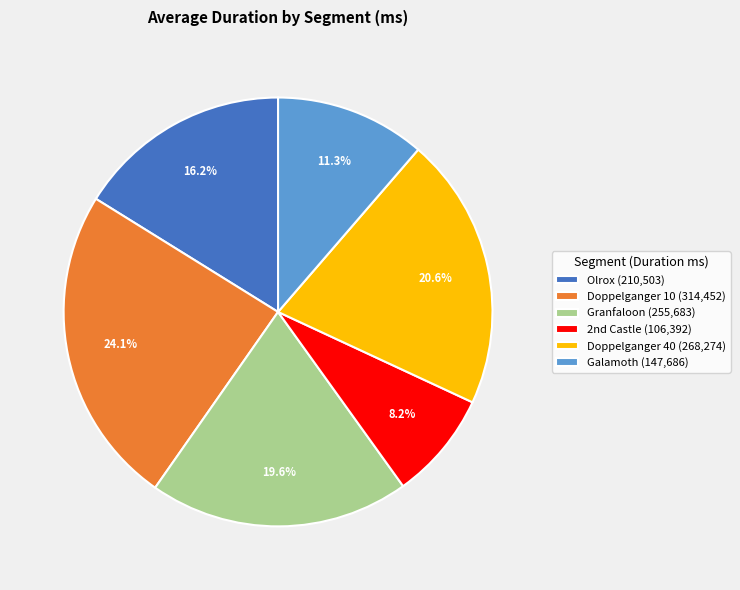

What portion of the pie excludes Olrox (210,503)?

83.8%